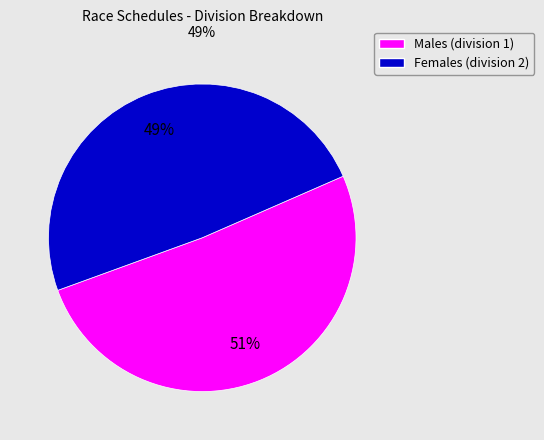

Does any single category account for the majority?

Yes